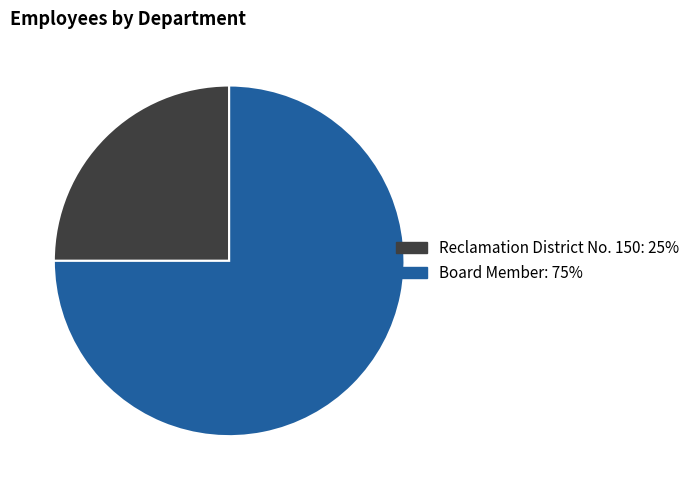

Is there any slice that represents more than half of the pie?

Yes